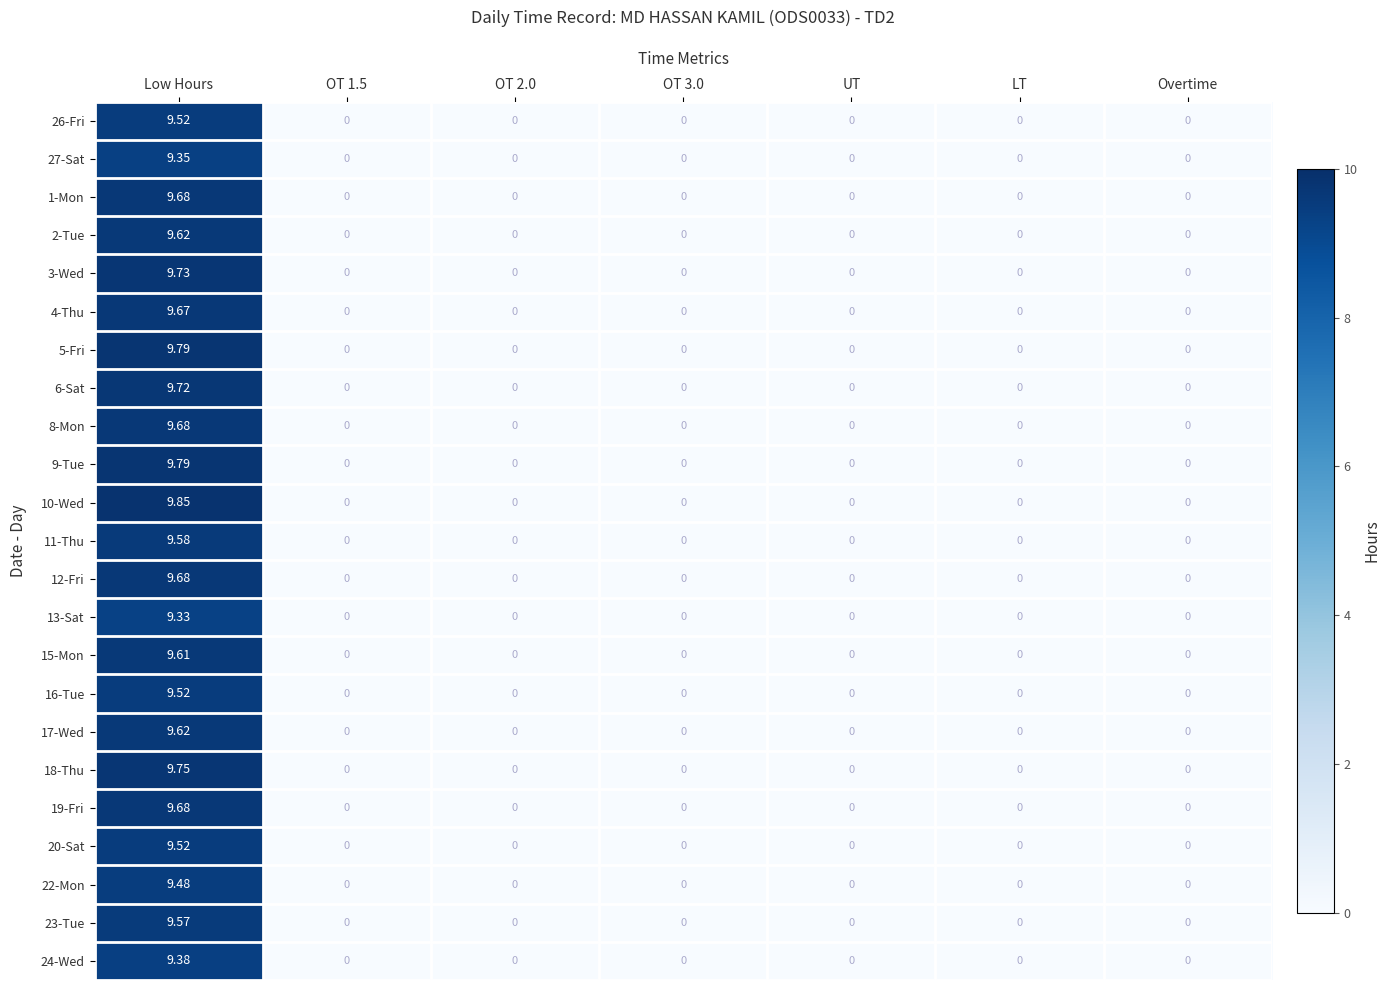

Which category has the highest value across all series?

Low Hours